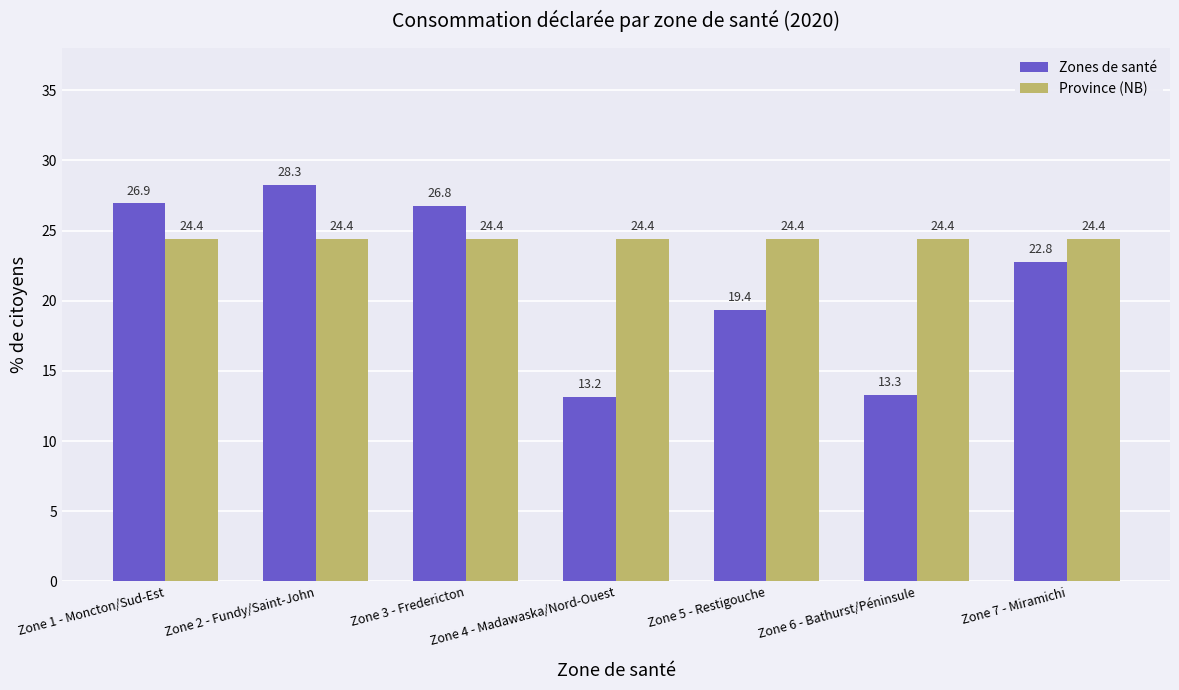

What is the label of the 7th bar from the left?

Zone 7 - Miramichi